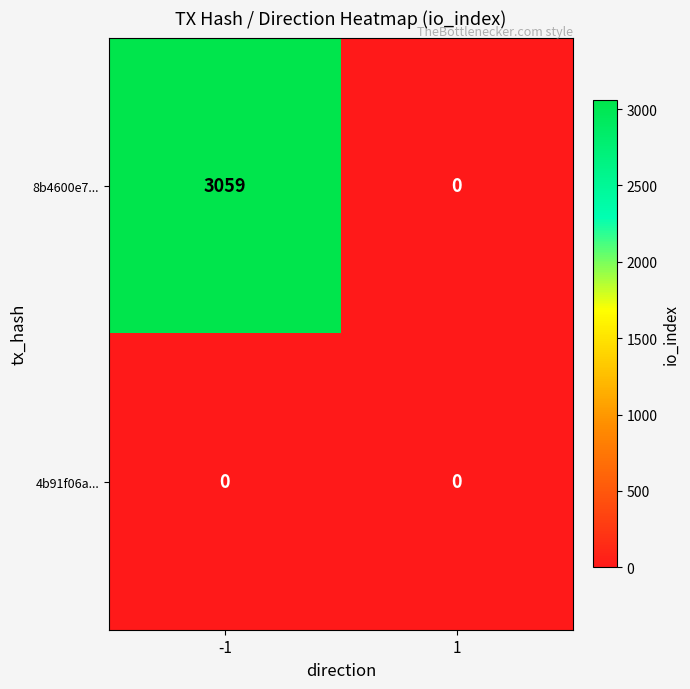

The value of 4b91f06a... at -1 is 0. True or false?

True